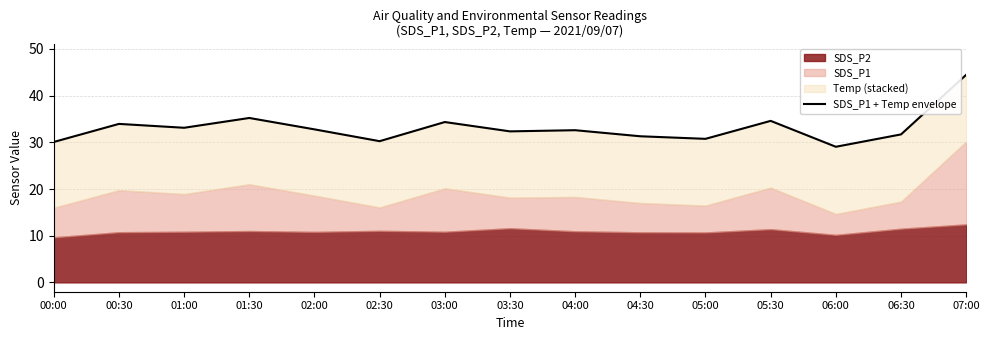

At which category does the data reach its first local peak?

00:30